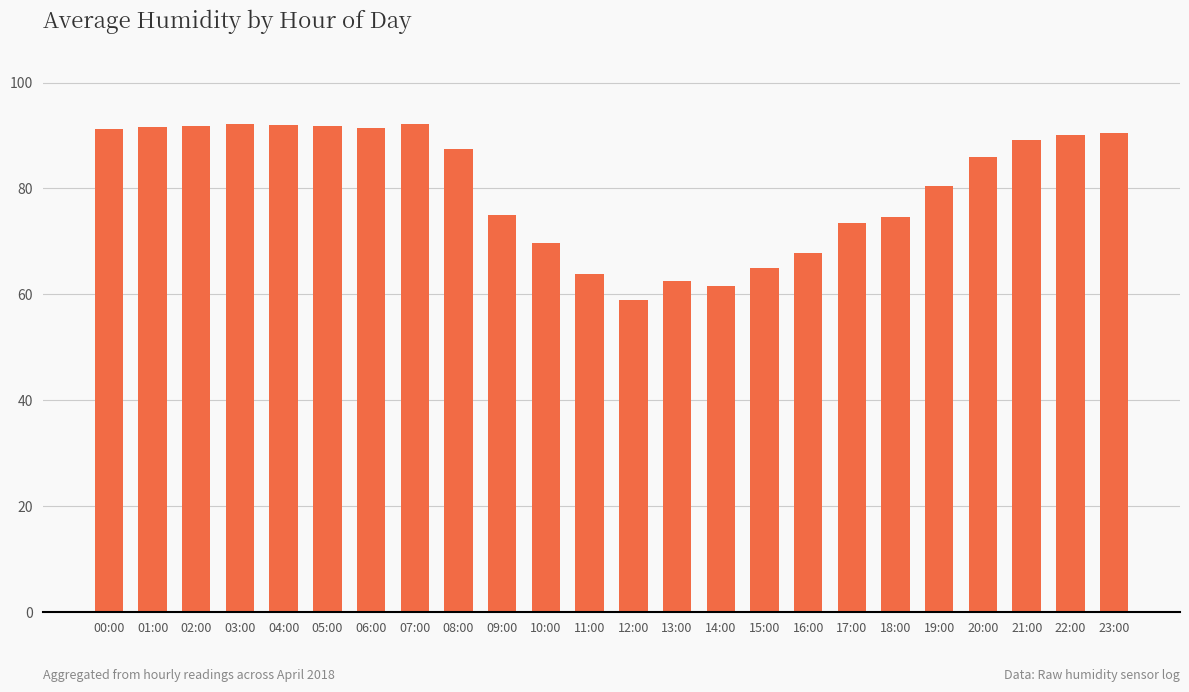

Is it true that the value at 19:00 is 128.3?

False